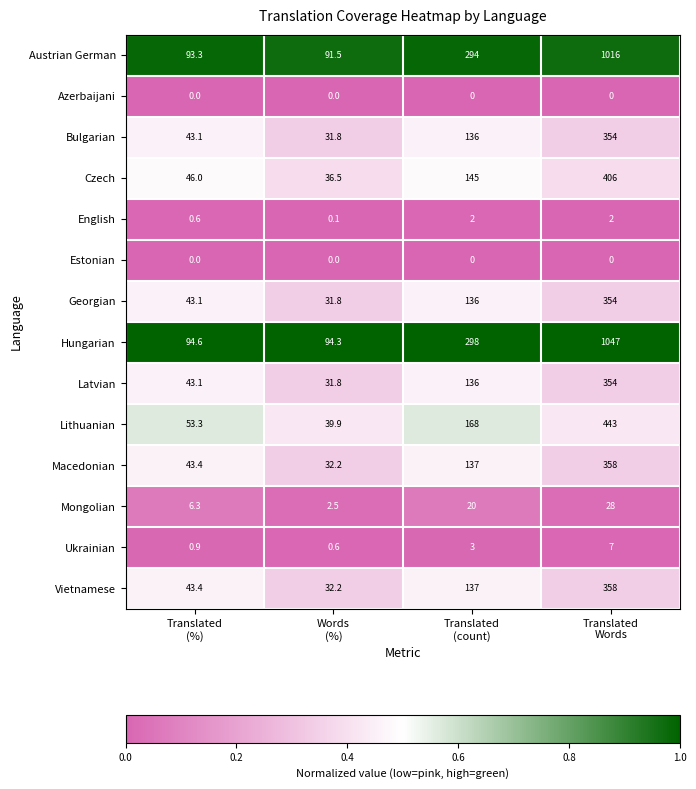

At how many categories does at least one series exceed 0?

4